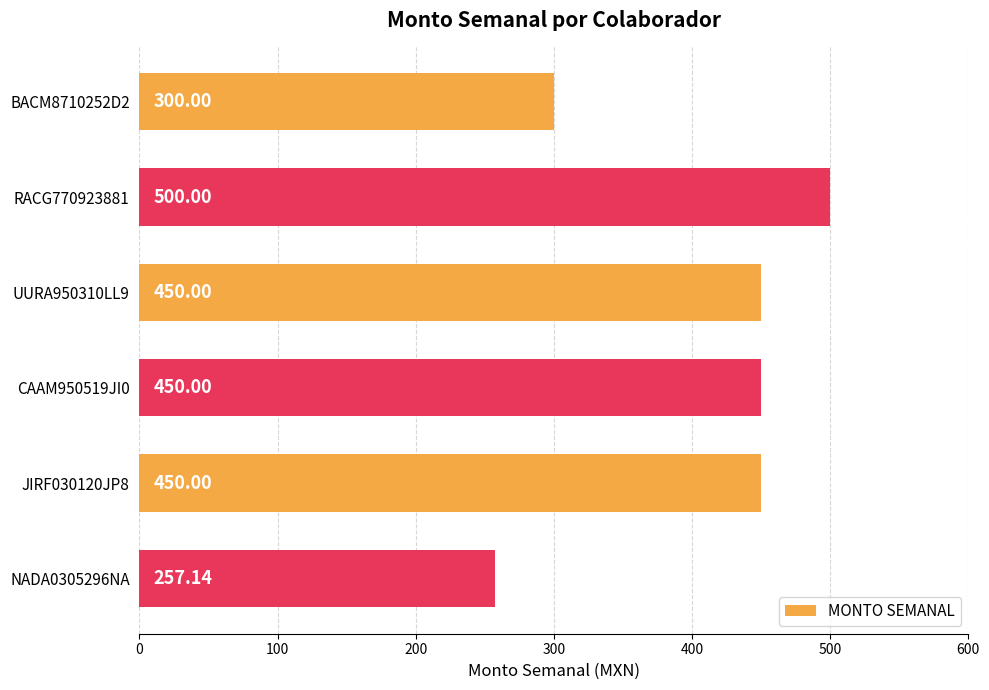

What is the difference between the values at BACM8710252D2 and JIRF030120JP8?

150.0